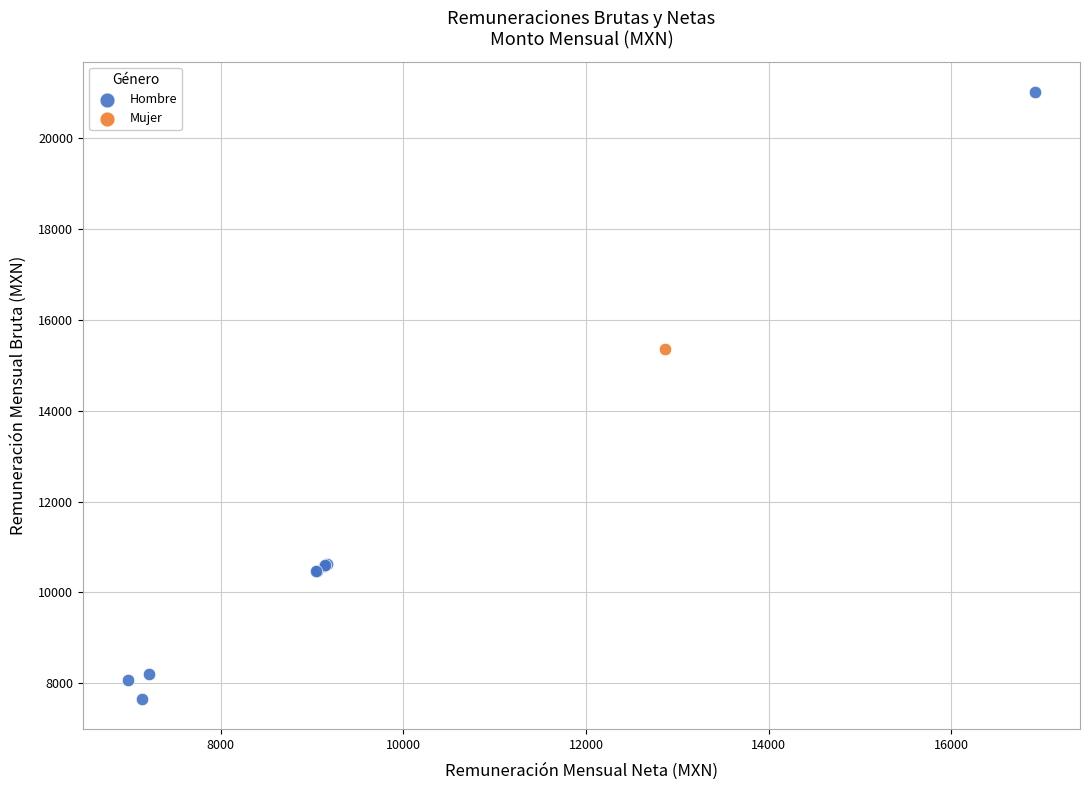

What are all the series names shown in the legend?

Hombre, Mujer